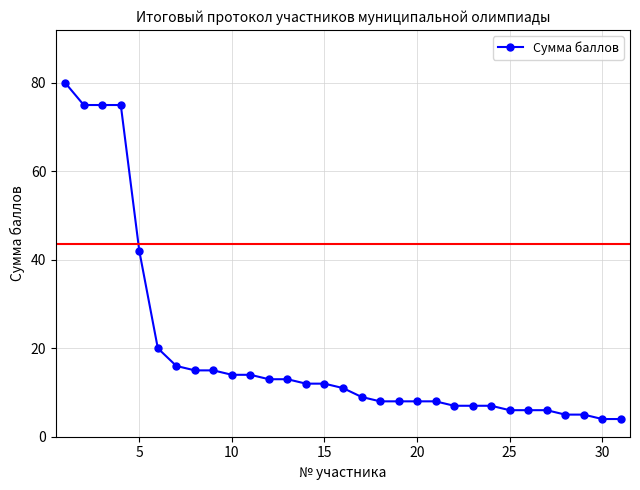

What is the greatest value displayed?

80